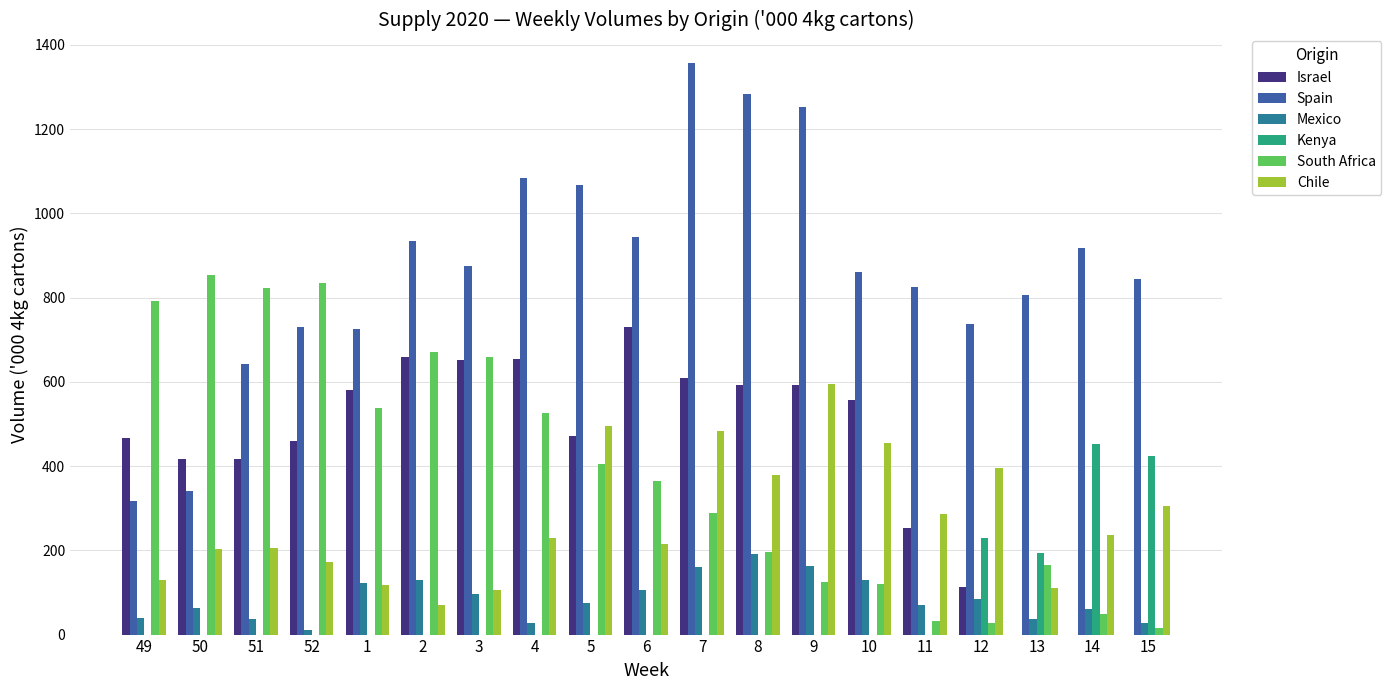

What is the sum of the Mexico values at 2 and 6?

234.3